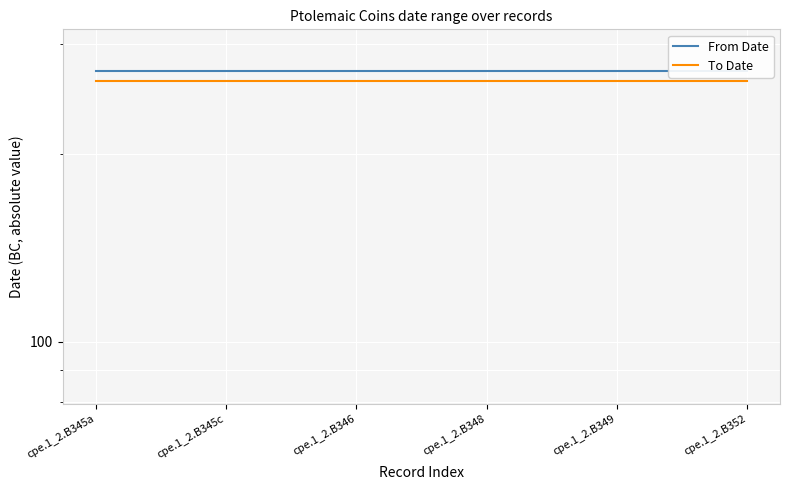

Is this an area chart (filled region under the line)?

No